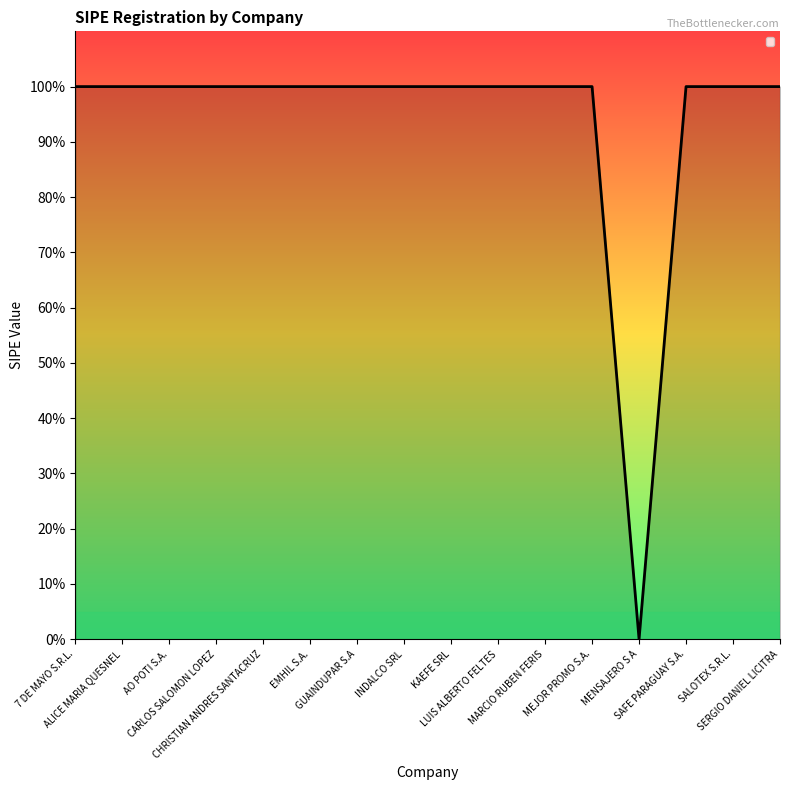

True or false: the data shows 0 at MENSAJERO S A.

False